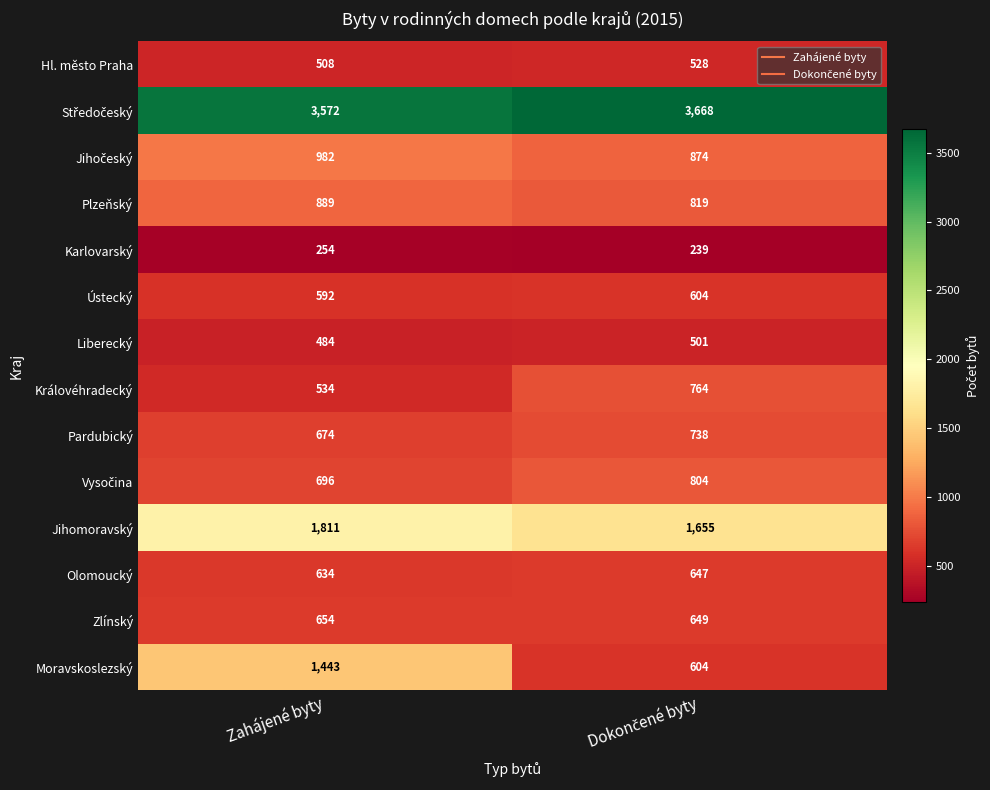

The Plzeňský series shows 611 at Zahájené byty. True or false?

False